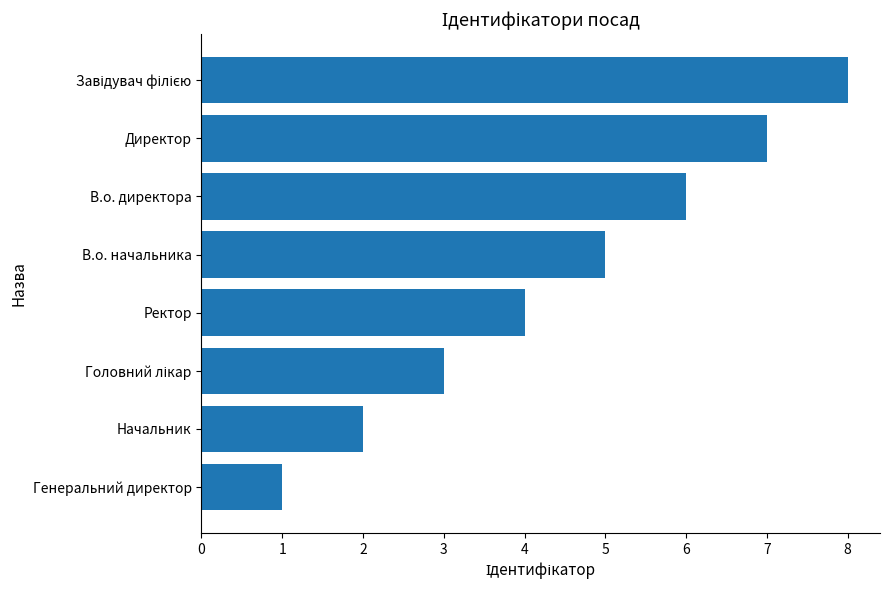

What value does the data have at Ректор?

4